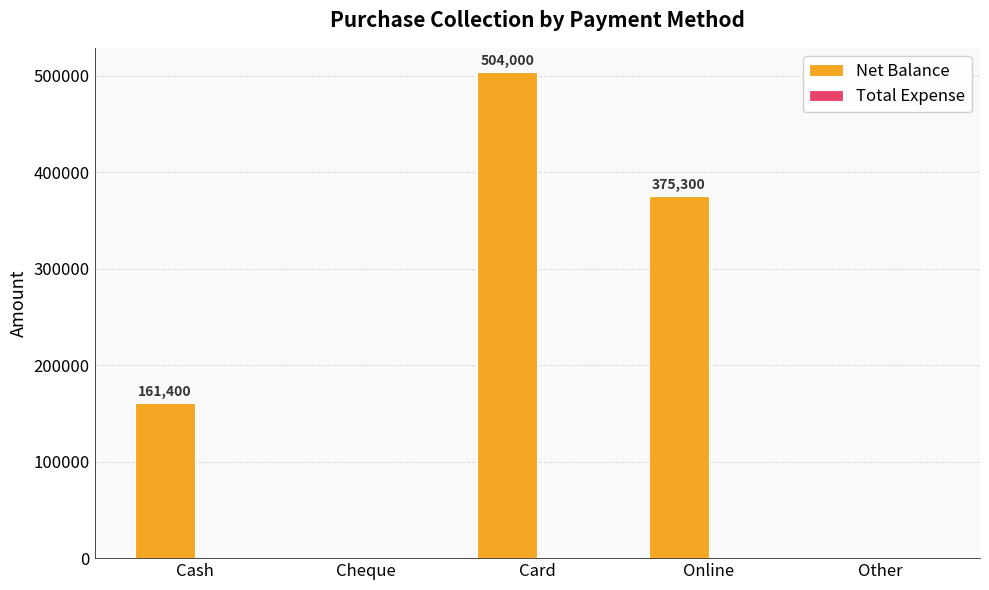

The value at Online is 234172. True or false?

False